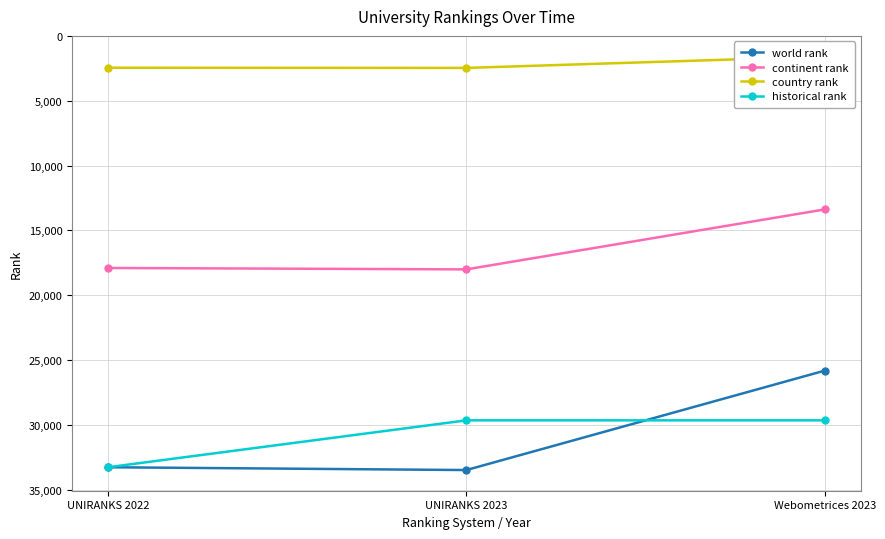

Does the chart display data point markers on the line(s)?

Yes